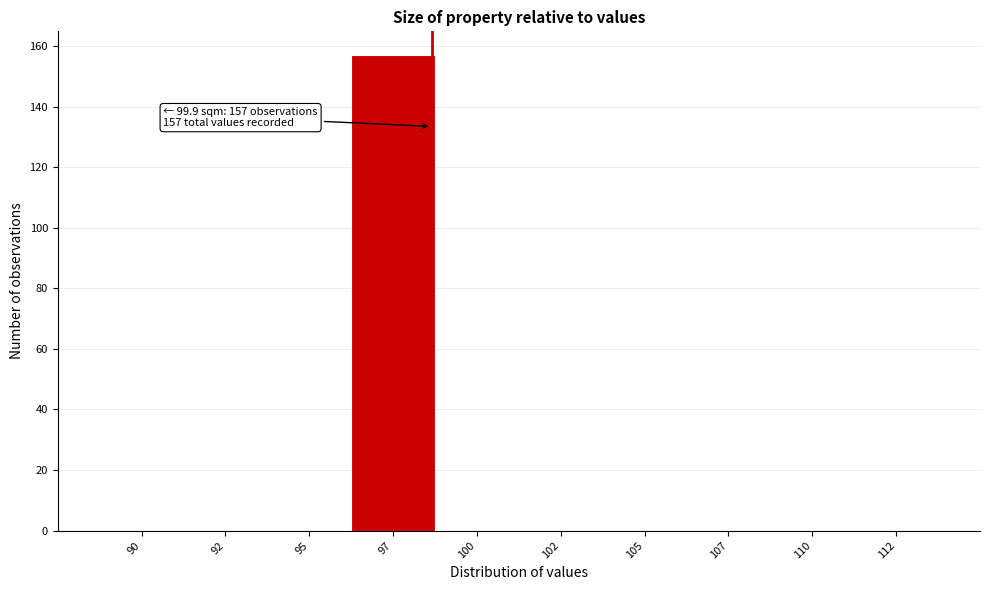

Reading left to right, list all the values displayed in this chart.

90=0	92=0	95=0	97=157	100=0	102=0	105=0	107=0	110=0	112=0